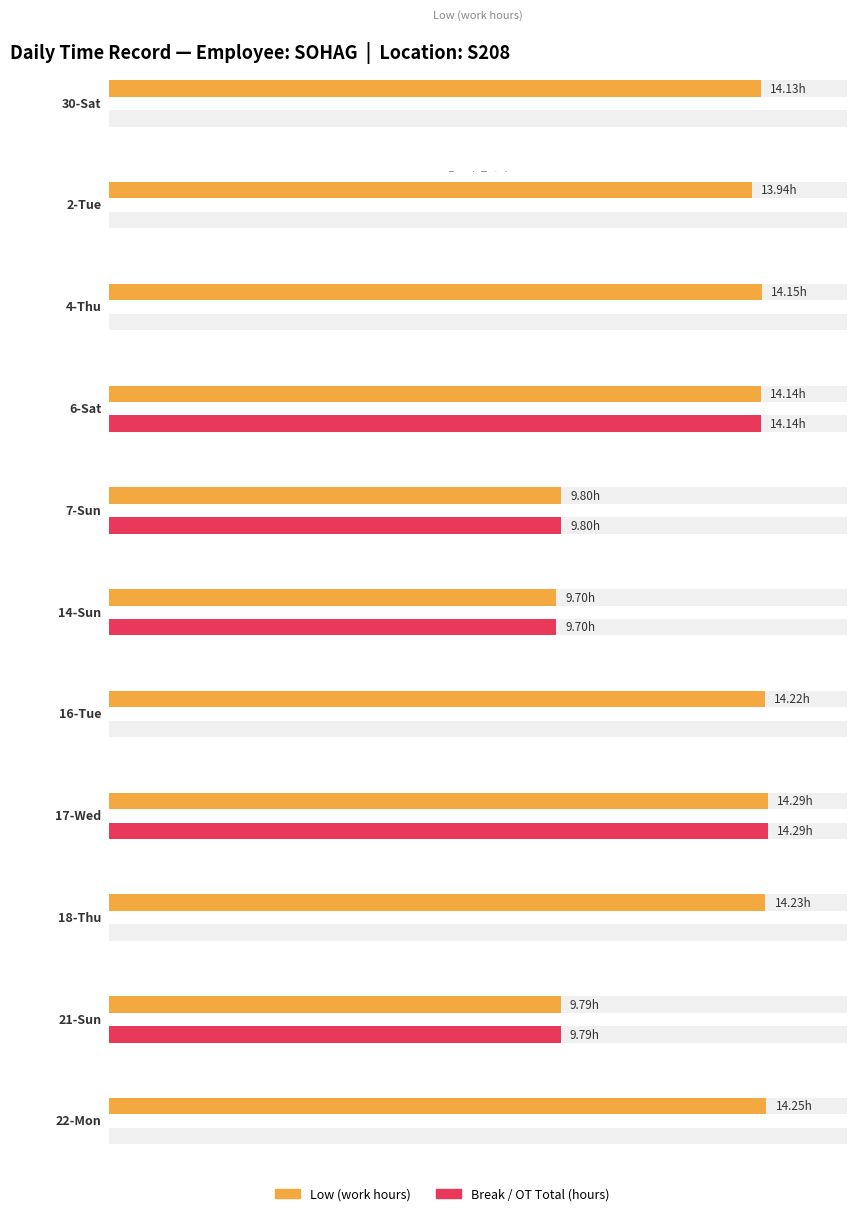

What is the sum of all Low values?

142.6